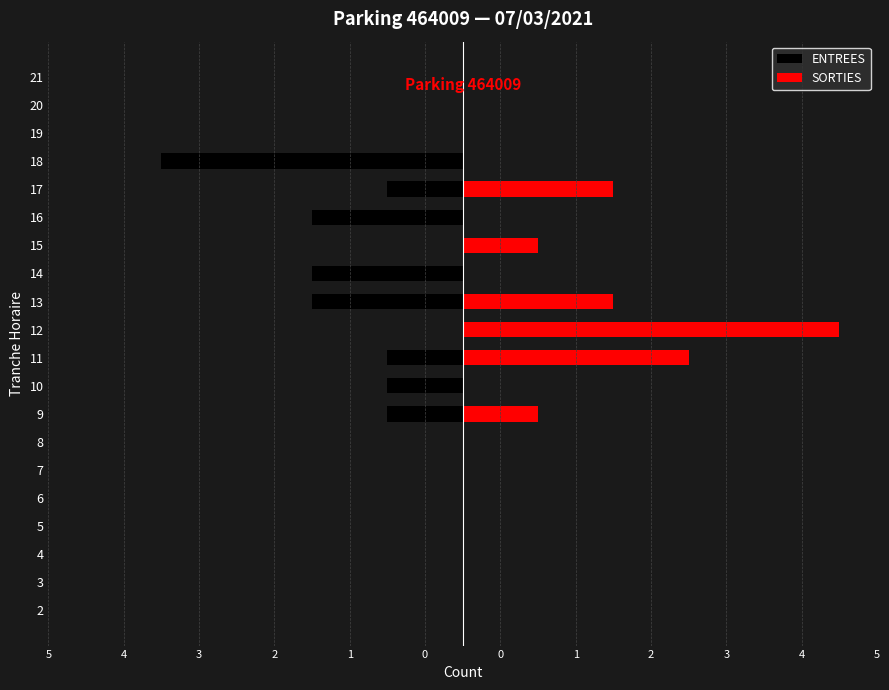

Rank the series at 21 from highest to lowest value.

ENTREES, SORTIES